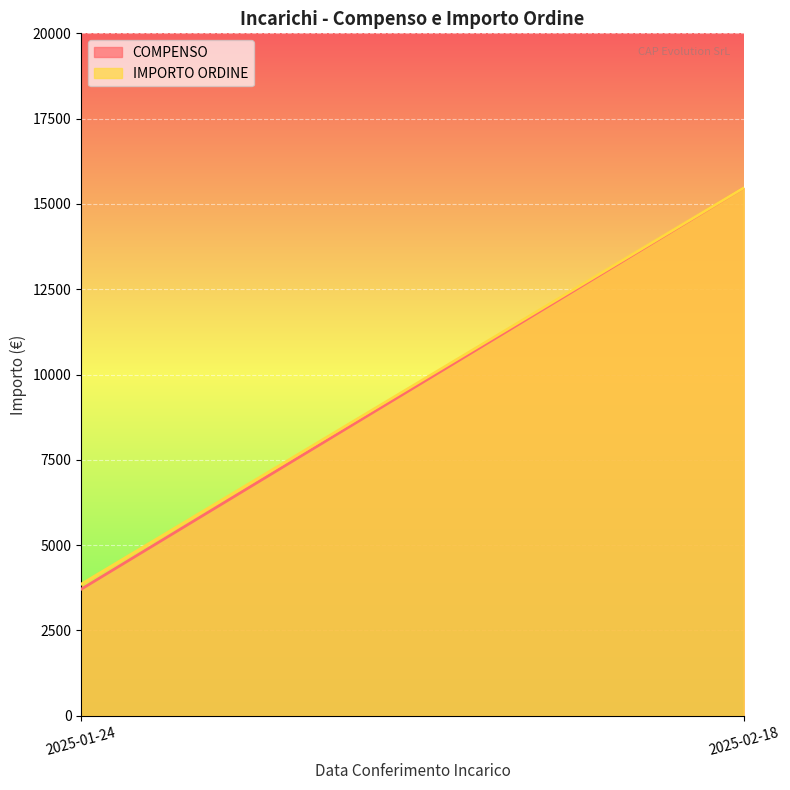

What value does the IMPORTO ORDINE series have at 2025-02-18?

15470.0